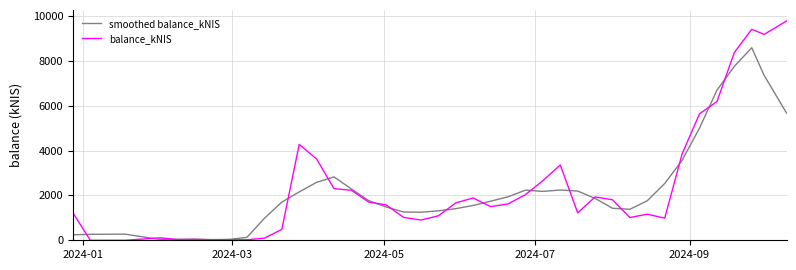

True or false: smoothed balance_kNIS has more than 2 interior local peaks.

True